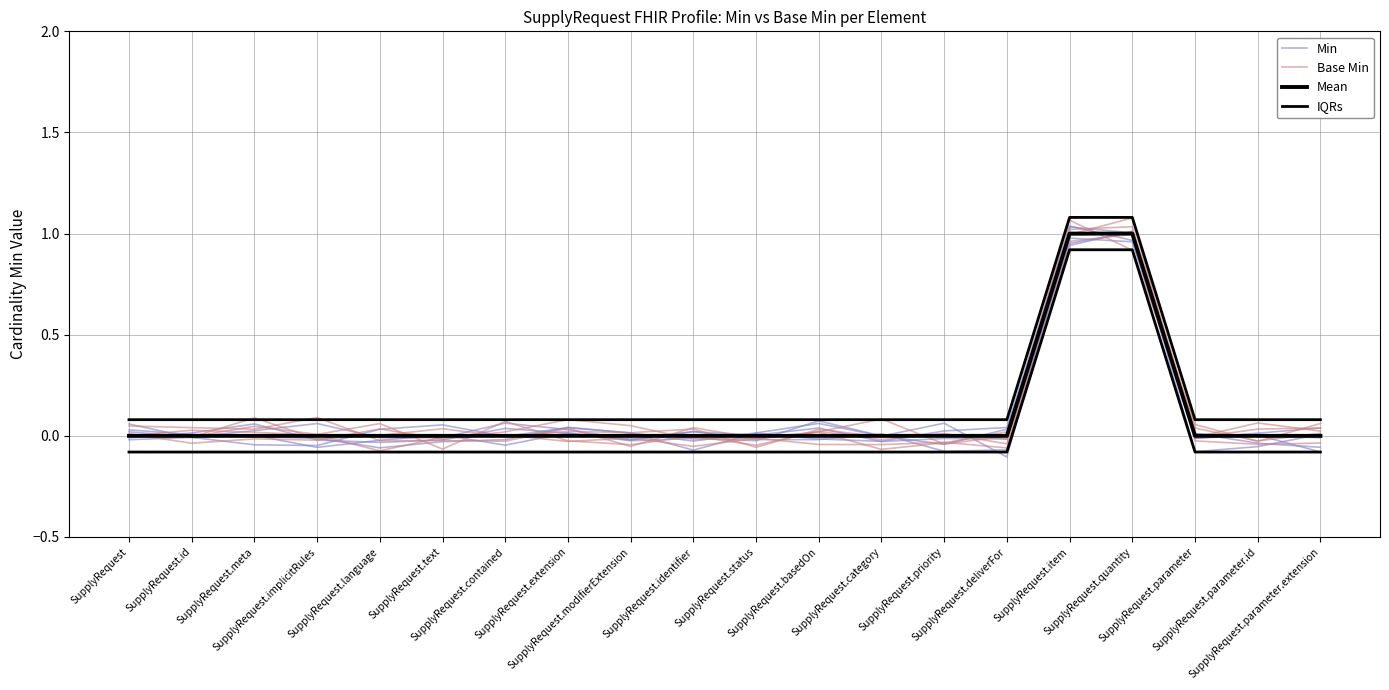

What is the sum of the IQRs values at SupplyRequest.parameter.extension and SupplyRequest.text?

0.2